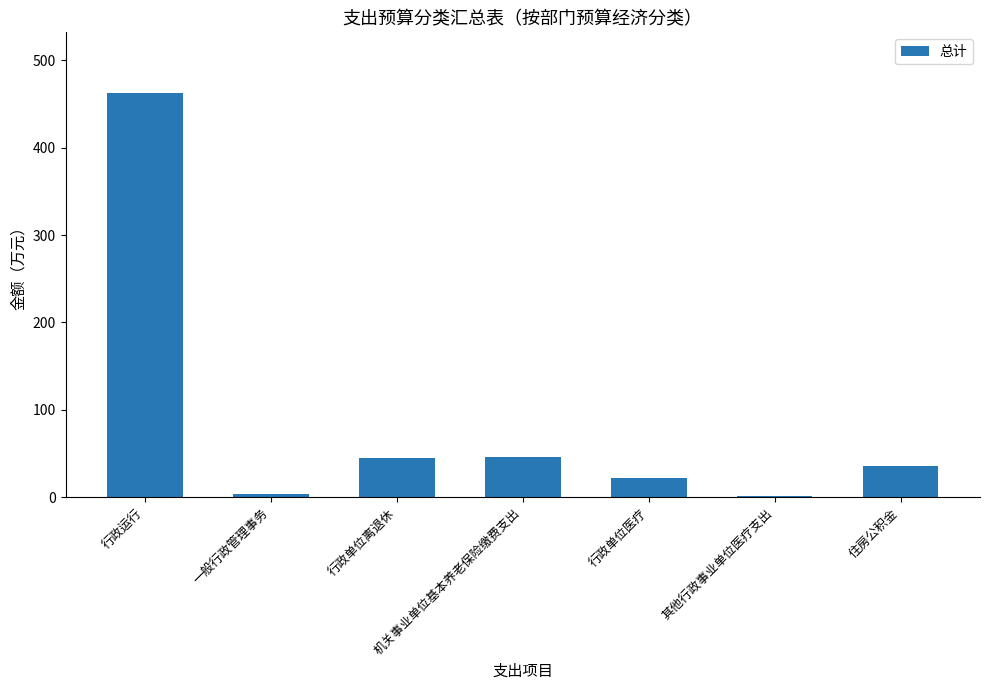

Are the bars grouped side by side (vs. stacked)?

No